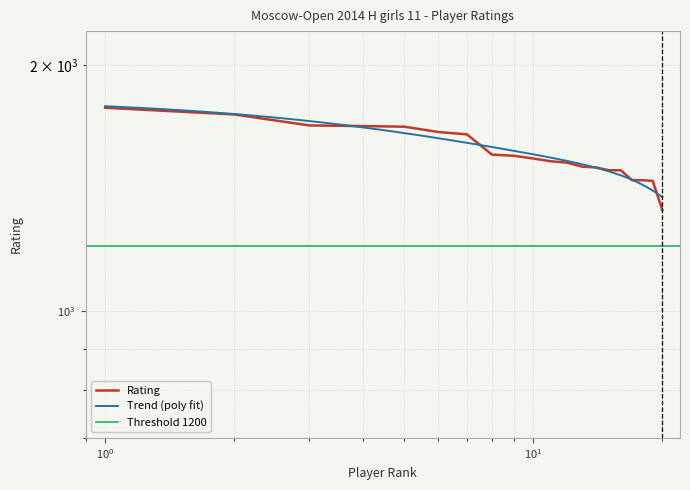

Reading left to right, extract all data points from this chart.

1773	1740	1687	1684	1681	1656	1645	1554	1549	1537	1525	1519	1502	1499	1487	1487	1446	1446	1443	1330